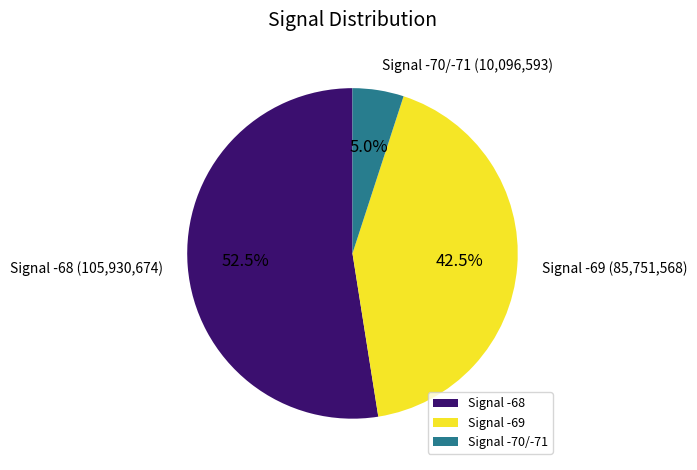

Combined, do Signal -69 and Signal -70/-71 account for over 50%?

No